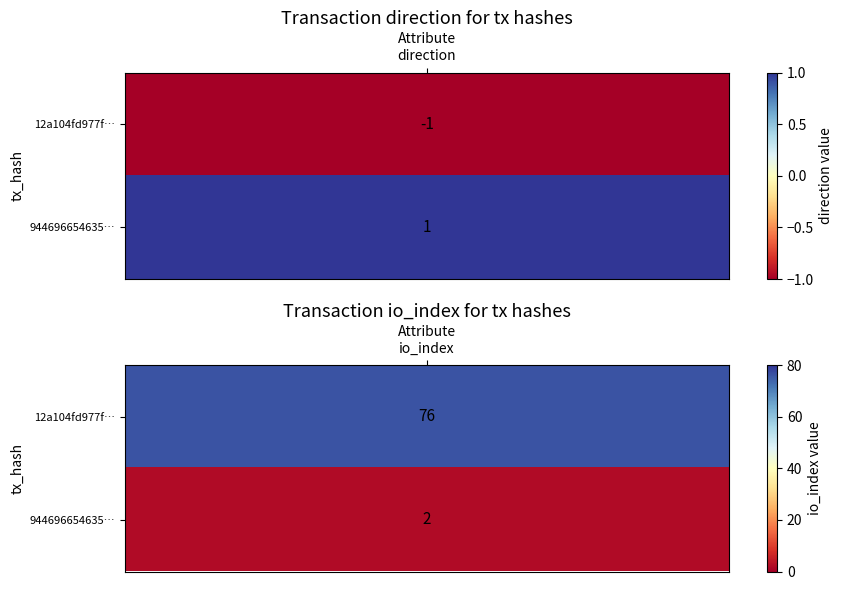

Count the number of data series in this chart.

2